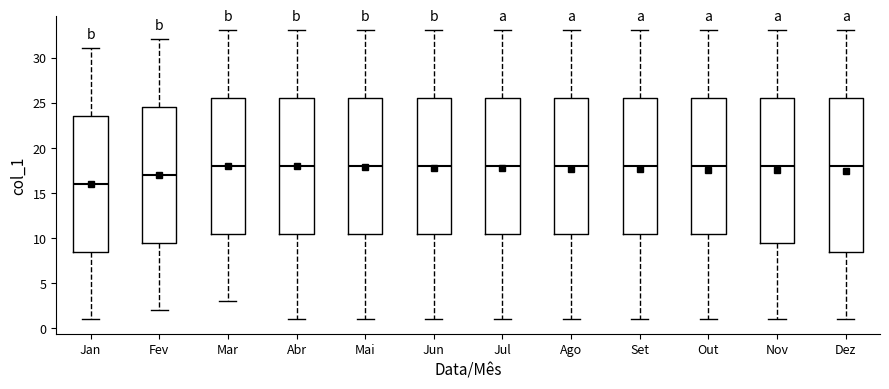

Reading left to right, transcribe this box plot: for each box, give where its median line is, the range the box spans, and where its two whiskers end, as read against the y-axis. The values are not printed on the chart, so give them approximately, as read against the axis.

Jan: median 16.0, box 8.5 to 23.5, whiskers 1.0 to 31.0
Fev: median 17.0, box 9.5 to 24.5, whiskers 2.0 to 32.0
Mar: median 18.0, box 10.5 to 25.5, whiskers 3.0 to 33.0
Abr: median 18.0, box 10.5 to 25.5, whiskers 1.0 to 33.0
Mai: median 18.0, box 10.5 to 25.5, whiskers 1.0 to 33.0
Jun: median 18.0, box 10.5 to 25.5, whiskers 1.0 to 33.0
Jul: median 18.0, box 10.5 to 25.5, whiskers 1.0 to 33.0
Ago: median 18.0, box 10.5 to 25.5, whiskers 1.0 to 33.0
Set: median 18.0, box 10.5 to 25.5, whiskers 1.0 to 33.0
Out: median 18.0, box 10.5 to 25.5, whiskers 1.0 to 33.0
Nov: median 18.0, box 9.5 to 25.5, whiskers 1.0 to 33.0
Dez: median 18.0, box 8.5 to 25.5, whiskers 1.0 to 33.0